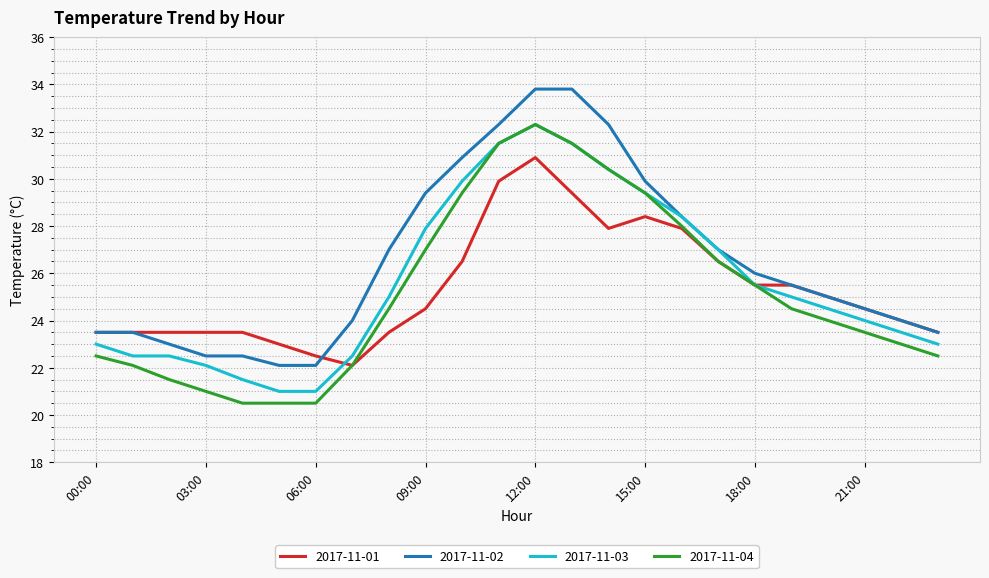

True or false: 2017-11-04 and 2017-11-02 cross at least once.

False